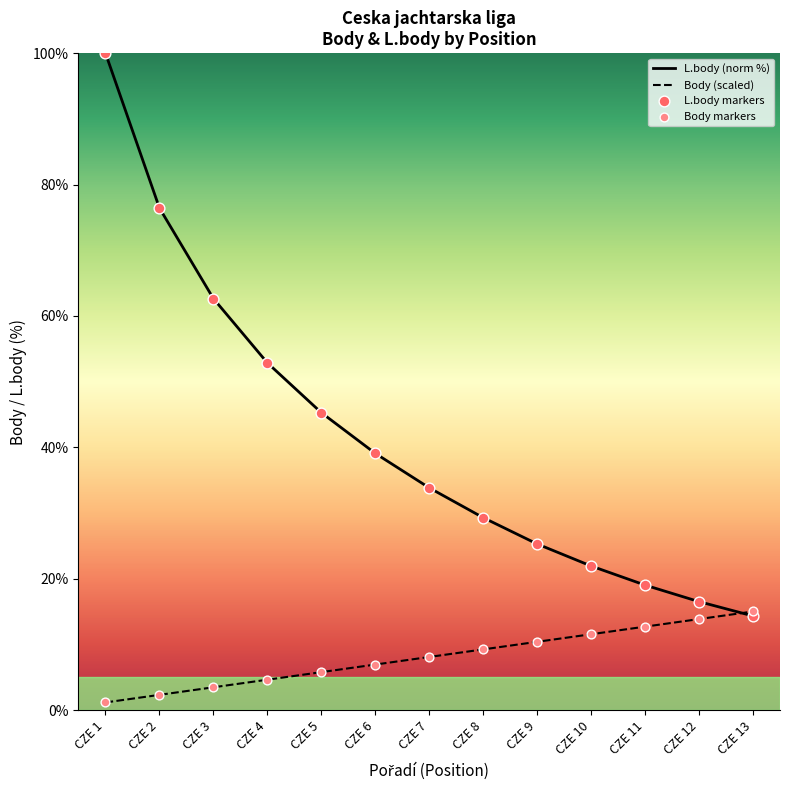

What is the difference between the highest and lowest values at CZE 6?

32.1